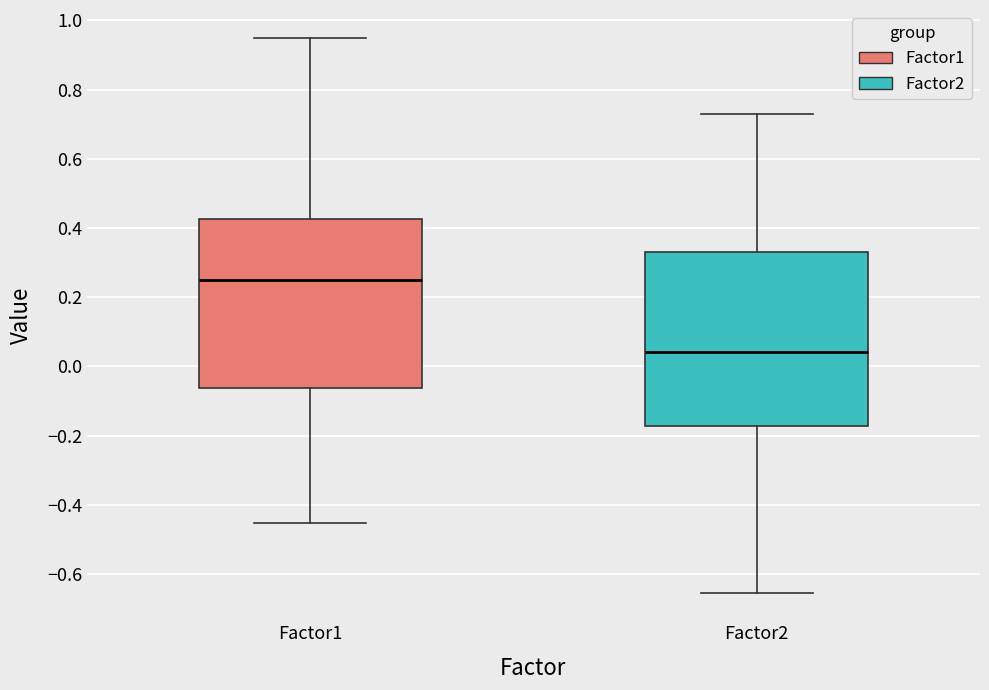

Where does the upper whisker of the box for Factor1 end on the y-axis? The values are not printed on the chart, so give them approximately, as read against the axis.

0.96